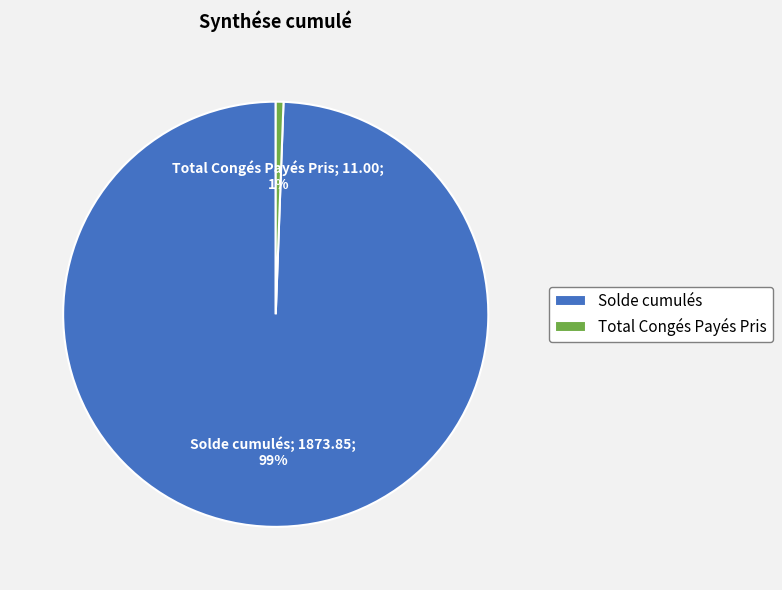

True or false: Total Congés Payés Pris accounts for 1% of the total.

True